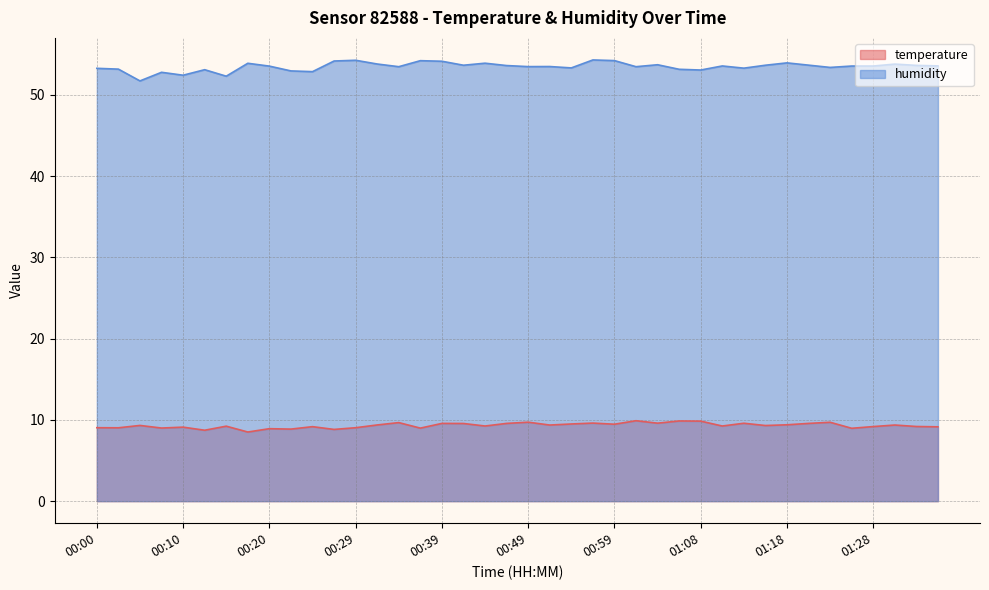

Reading left to right, list all the values displayed in this chart.

temperature: 00:00=9.0	00:03=9.0	00:05=9.3	00:08=9.0	00:10=9.1	00:12=8.7	00:15=9.2	00:17=8.5	00:20=8.9	00:22=8.9	00:25=9.2	00:27=8.8	00:29=9.0	00:32=9.4	00:34=9.7	00:37=9.0	00:39=9.6	00:42=9.6	00:44=9.2	00:46=9.6	00:49=9.7	00:51=9.4	00:54=9.5	00:56=9.6	00:59=9.5	01:01=9.9	01:03=9.6	01:06=9.9	01:08=9.8	01:11=9.2	01:13=9.6	01:16=9.3	01:18=9.4	01:21=9.6	01:23=9.7	01:26=9.0	01:28=9.2	01:30=9.4	01:35=9.2	01:37=9.2
humidity: 00:00=53.3	00:03=53.2	00:05=51.7	00:08=52.8	00:10=52.4	00:12=53.1	00:15=52.3	00:17=53.9	00:20=53.5	00:22=53.0	00:25=52.9	00:27=54.2	00:29=54.3	00:32=53.8	00:34=53.5	00:37=54.2	00:39=54.1	00:42=53.7	00:44=53.9	00:46=53.6	00:49=53.5	00:51=53.5	00:54=53.3	00:56=54.3	00:59=54.2	01:01=53.5	01:03=53.7	01:06=53.2	01:08=53.1	01:11=53.6	01:13=53.3	01:16=53.7	01:18=54.0	01:21=53.7	01:23=53.4	01:26=53.6	01:28=53.6	01:30=53.8	01:35=53.6	01:37=53.6